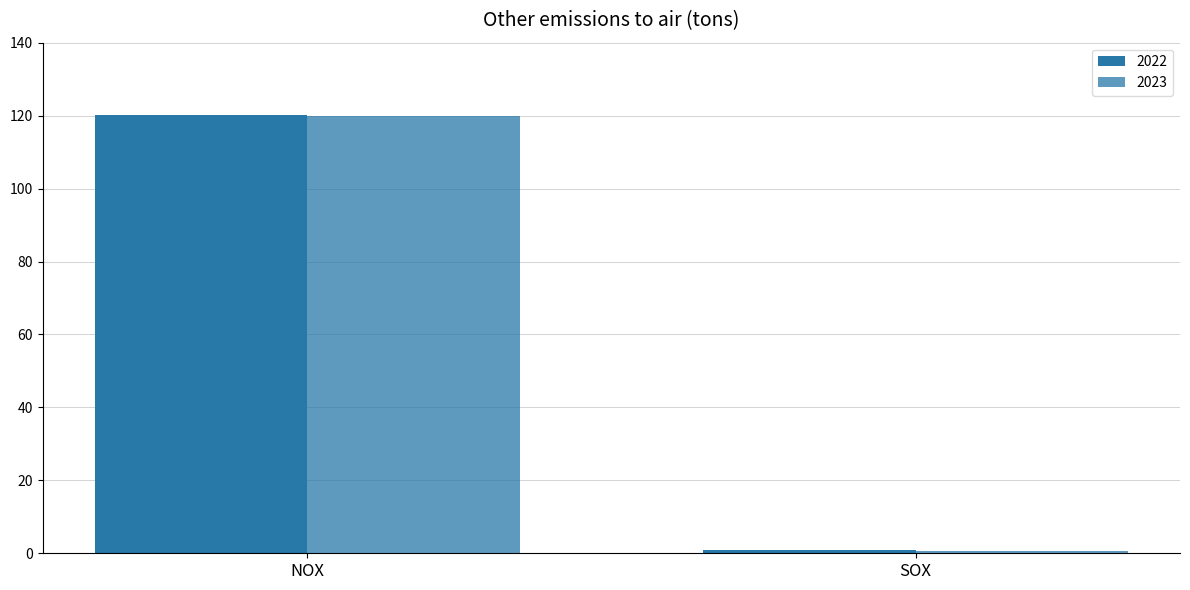

How many distinct data groups are displayed?

2